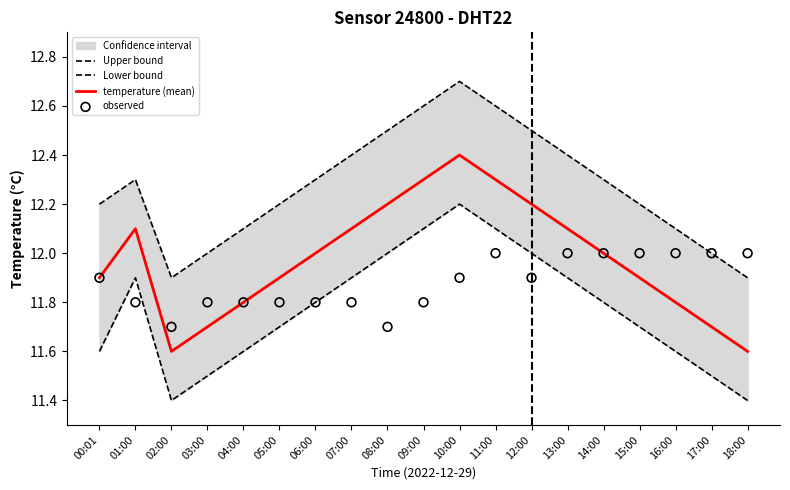

Which series has the largest Y range (max minus min)?

temperature (mean)